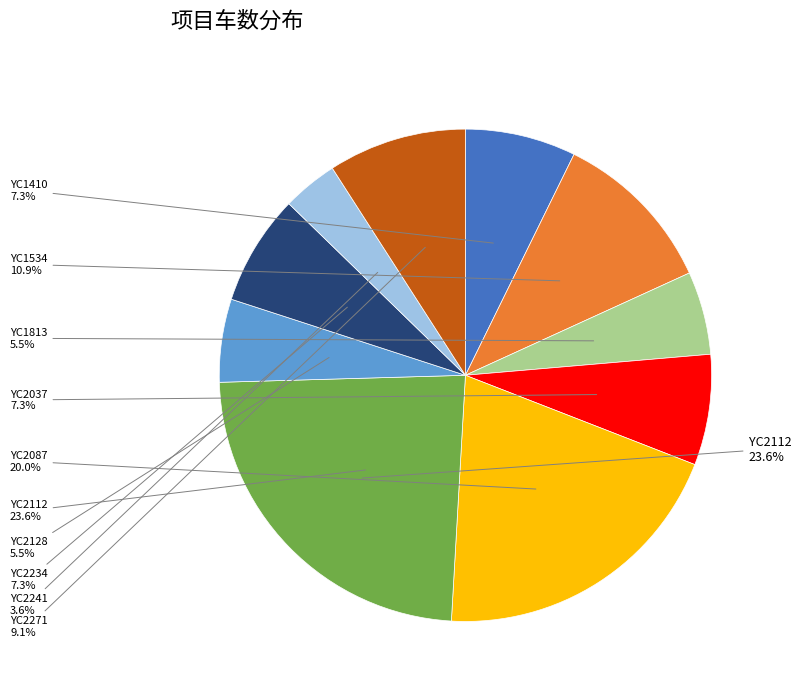

Do YC1410 and YC2241 together represent more than half of the pie?

No